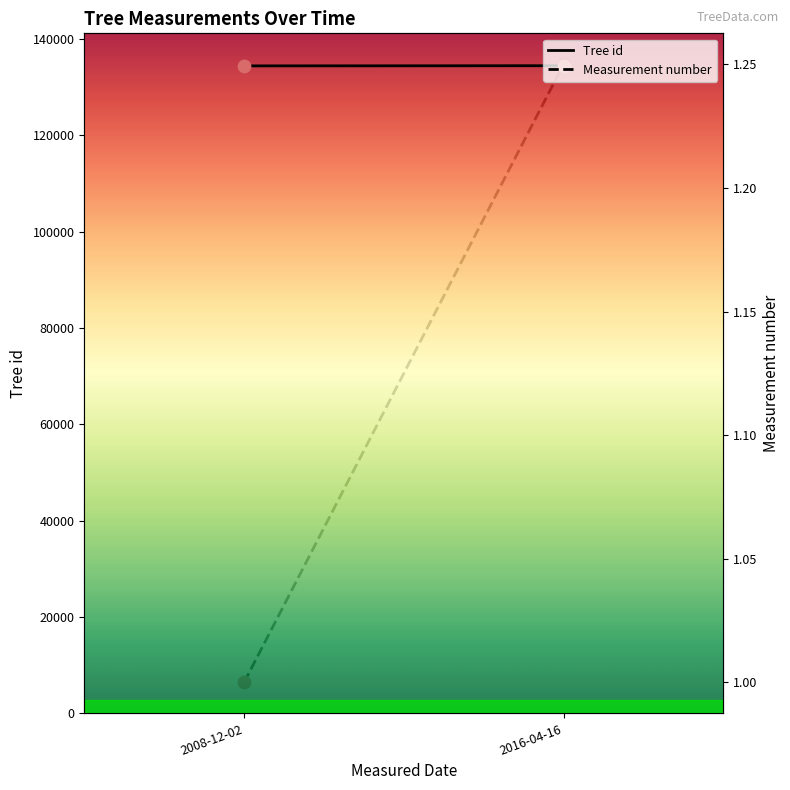

What is the total value across all series at 2016-04-16?

134478.8